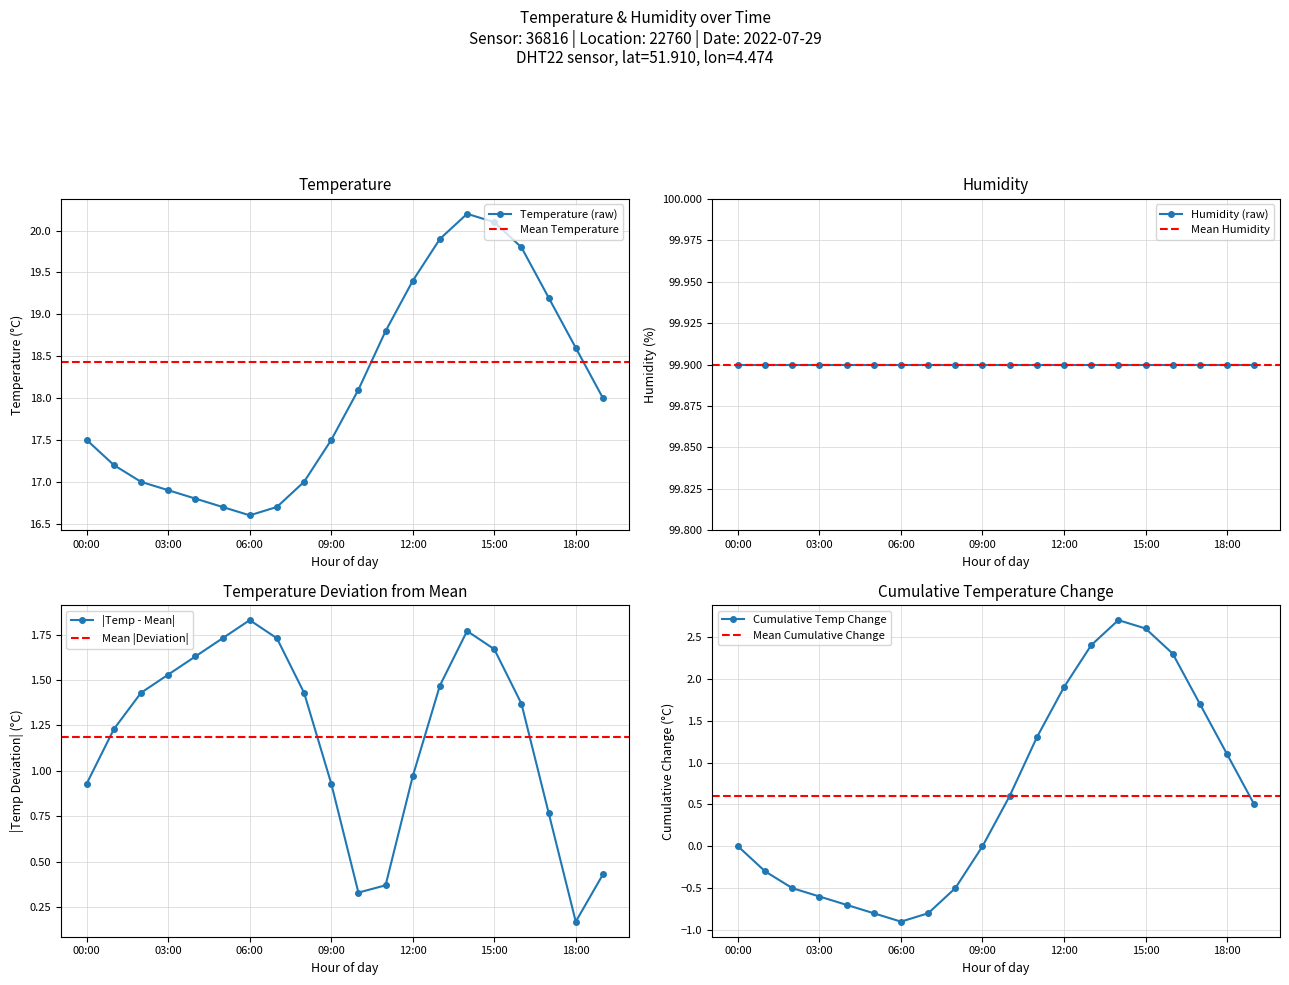

True or false: Cumulative Temp Change has a value of -0.2 at 06:00.

False